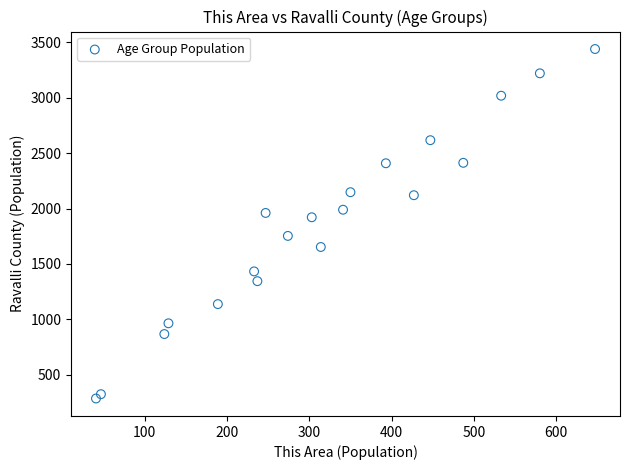

What Y value in the scatter plot is closest to 1862?

1921